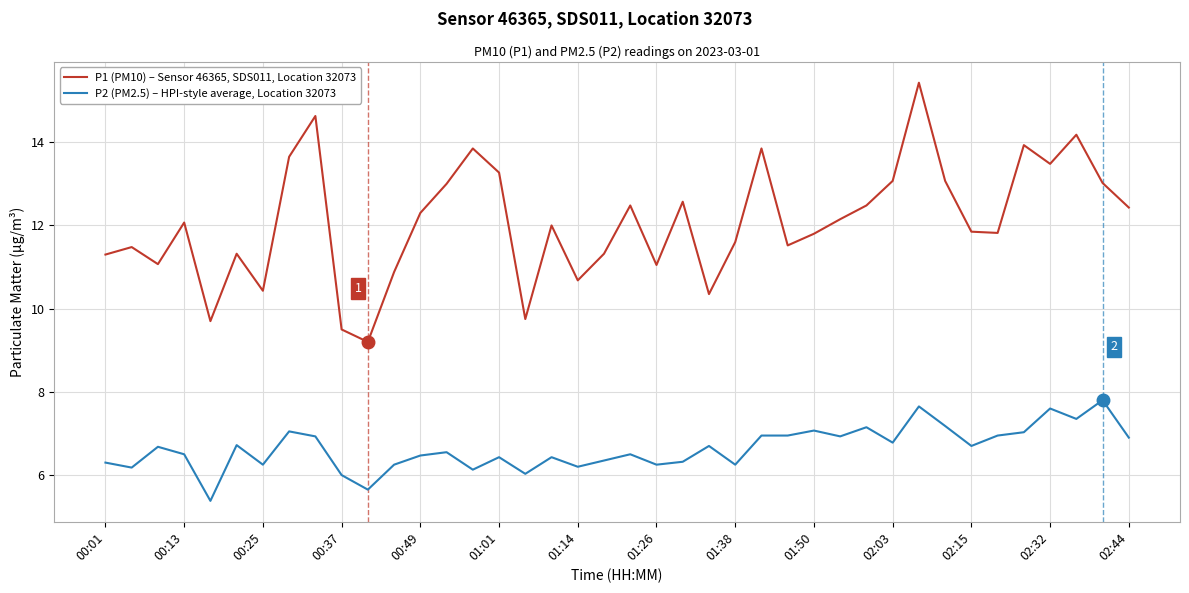

What is the maximum value for P2 (PM2.5) – HPI-style average, Location 32073?

7.8